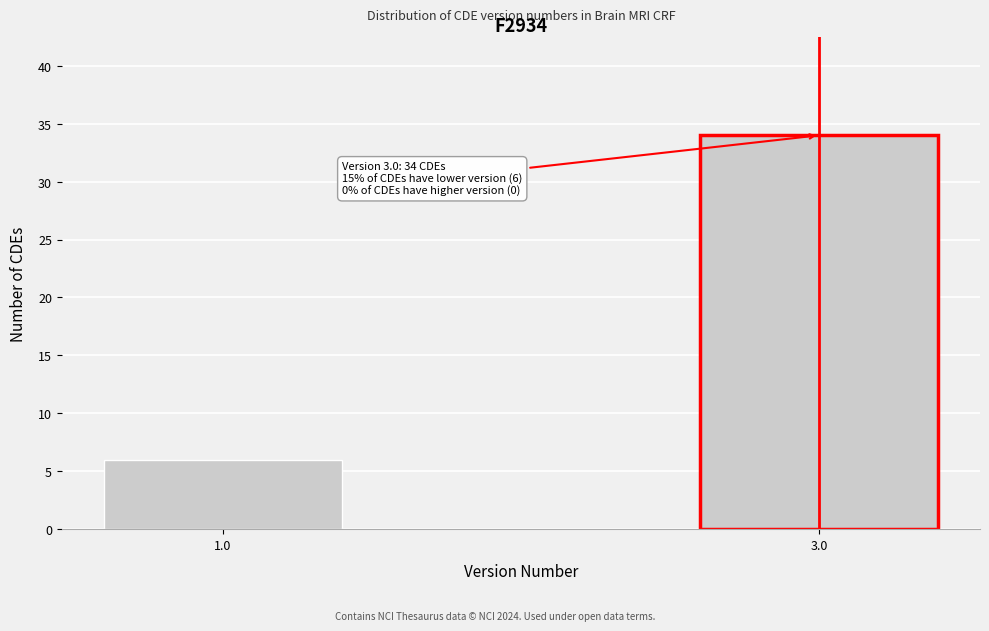

Reading right to left, transcribe all the data shown in this chart.

3.0=34	1.0=6